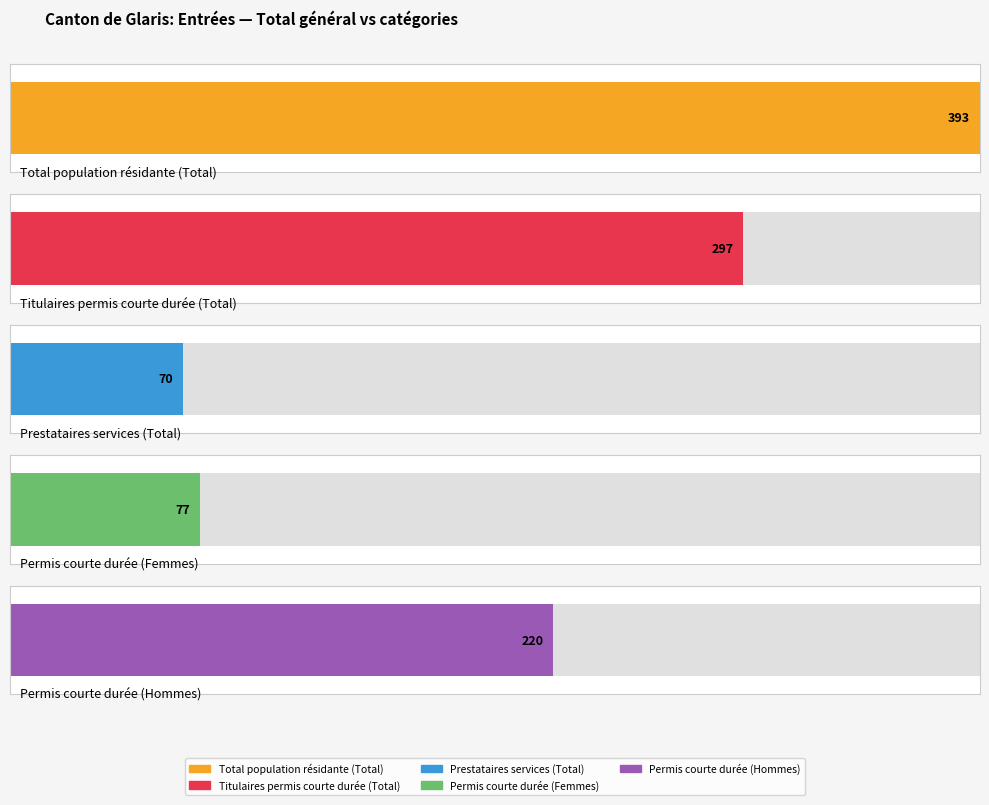

The Permis courte durée (Femmes) series shows -52 at Asie. True or false?

False